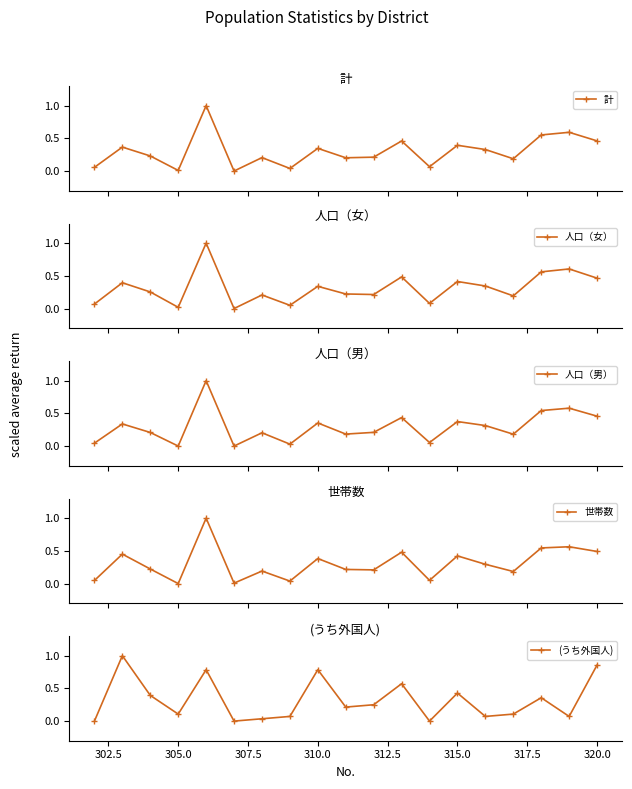

Where is the first local minimum for (うち外国人)?

305.0